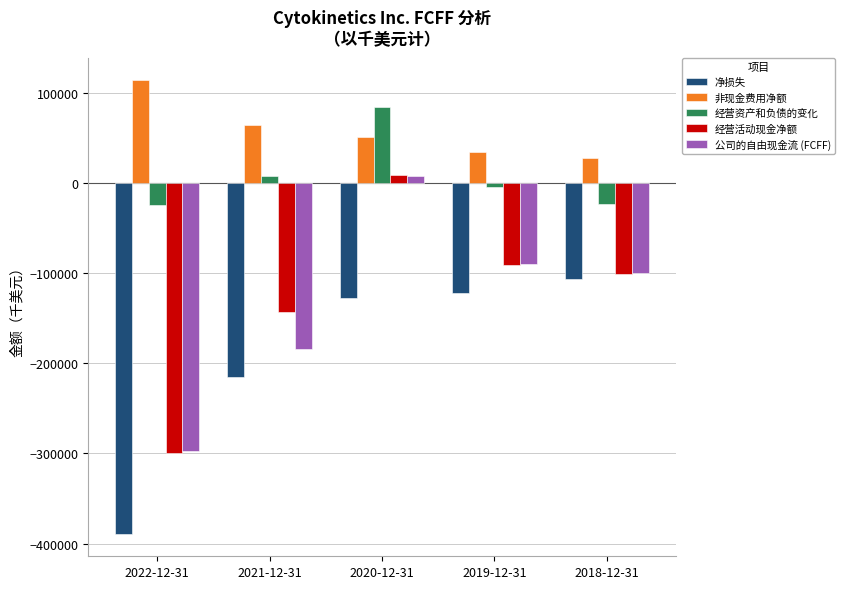

What is the sum of all 经营资产和负债的变化 values?

41824